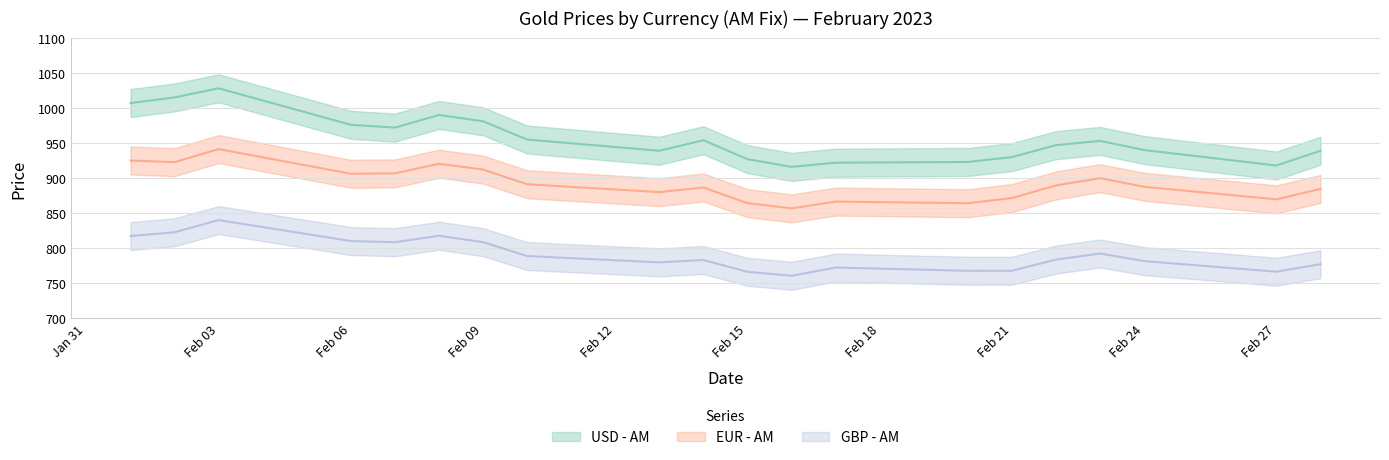

Which has a higher value, 2023-02-16 or 2023-02-06?

2023-02-06